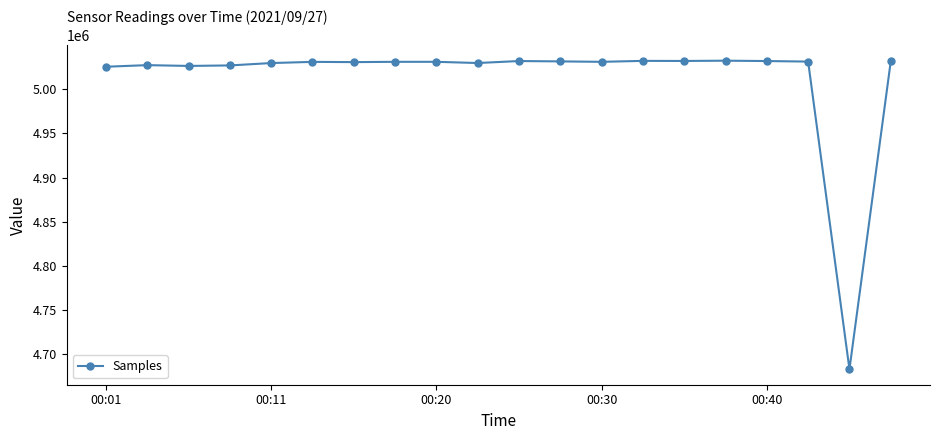

Does the chart have visible grid lines?

No